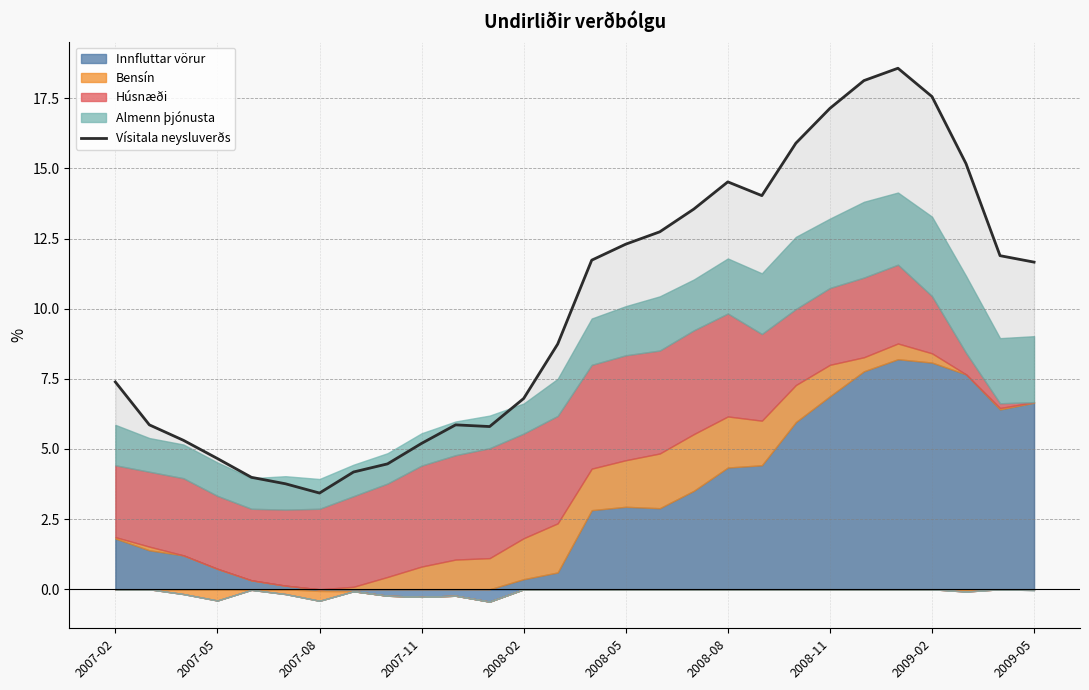

Between 14 and 17, which is larger?

17